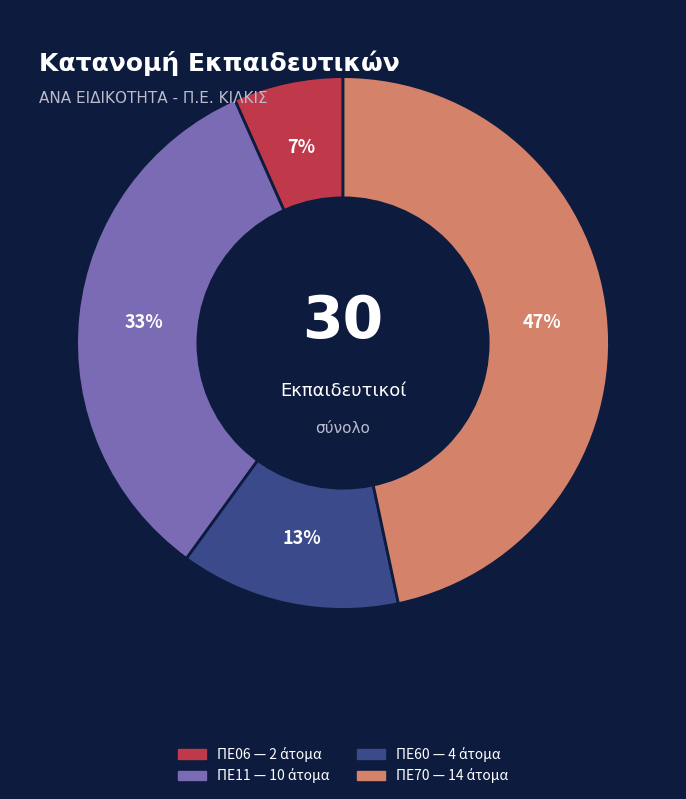

What is the ratio of the value at ΠΕ11 to the value at ΠΕ70?

0.7